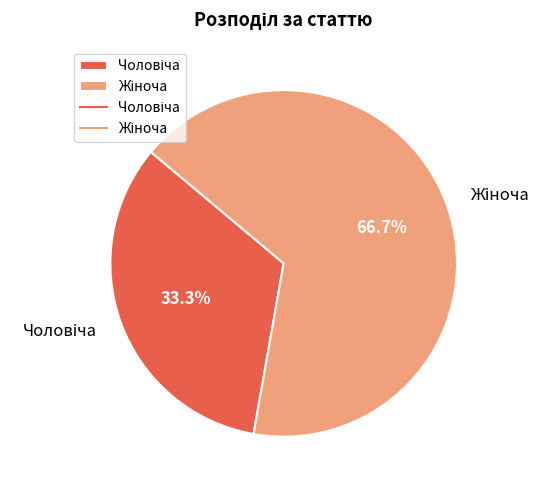

To the nearest percent, what is the average slice percentage?

50%